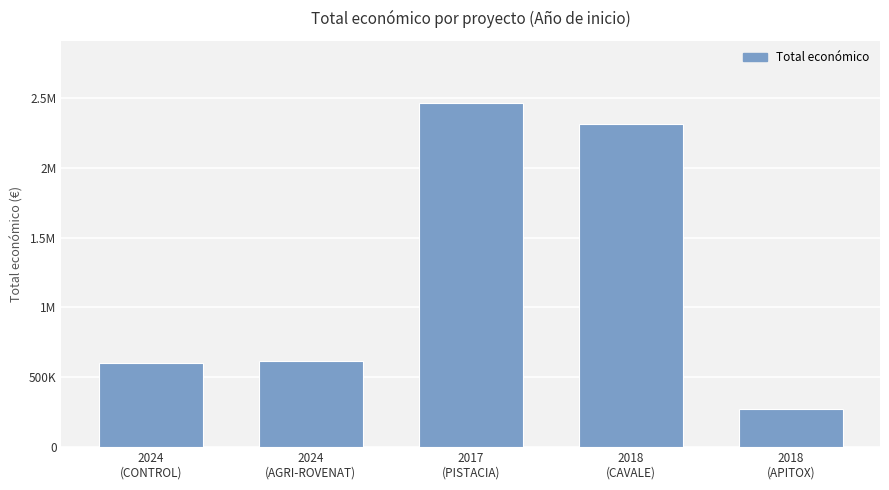

The chart shows a value of 976232 at 2024
(AGRI-ROVENAT). True or false?

False